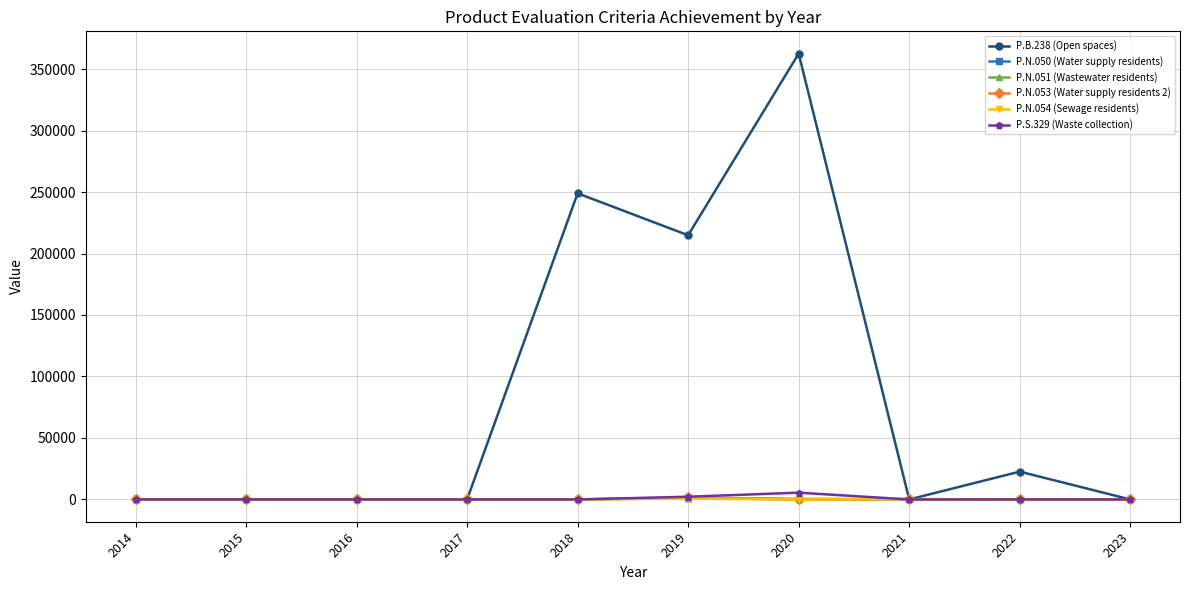

At how many categories does at least one series exceed 100699?

3